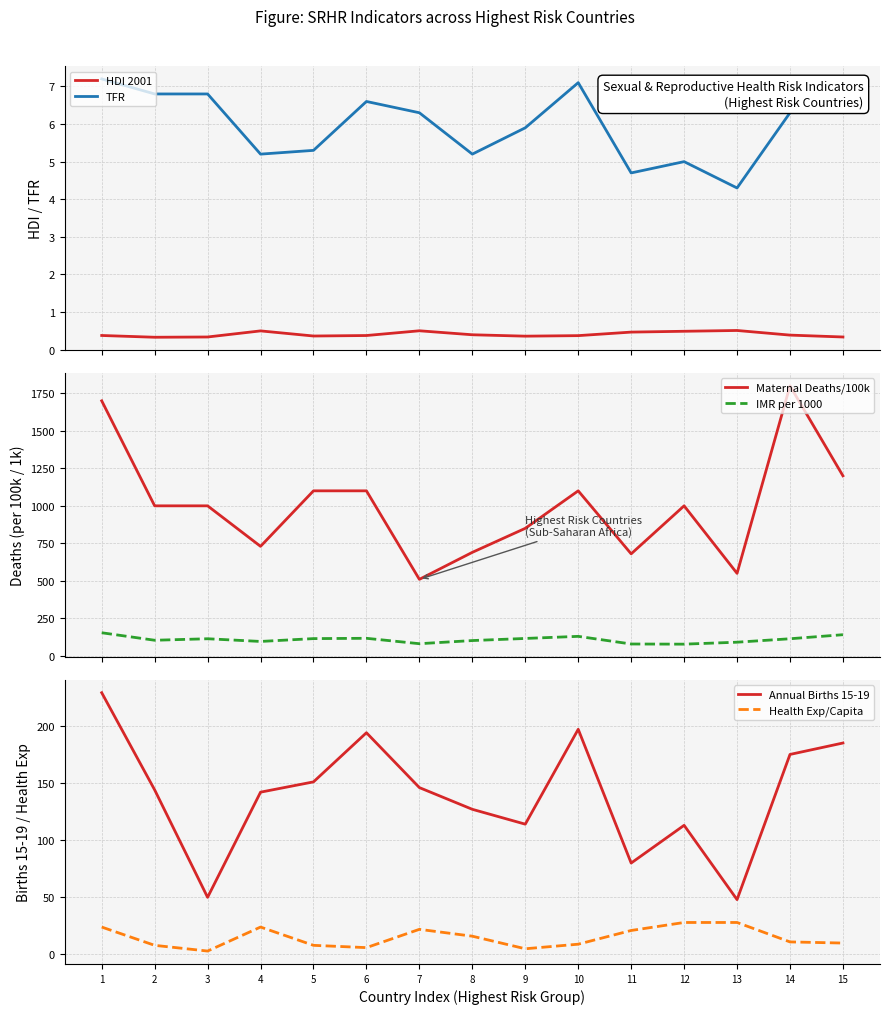

Is it true that IMR per 1000 equals 199.7 at 3?

False